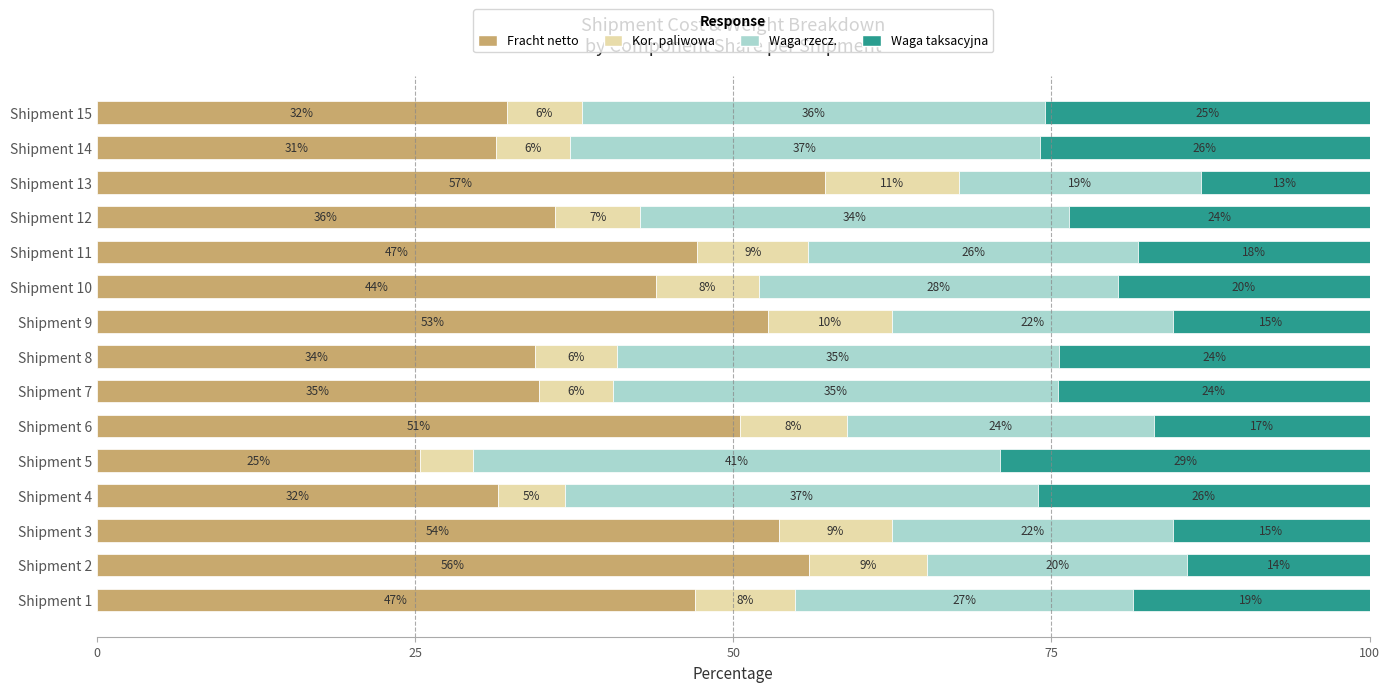

Rank the series by their maximum value, from highest to lowest.

Fracht netto, Waga rzecz., Waga taksacyjna, Kor. paliwowa